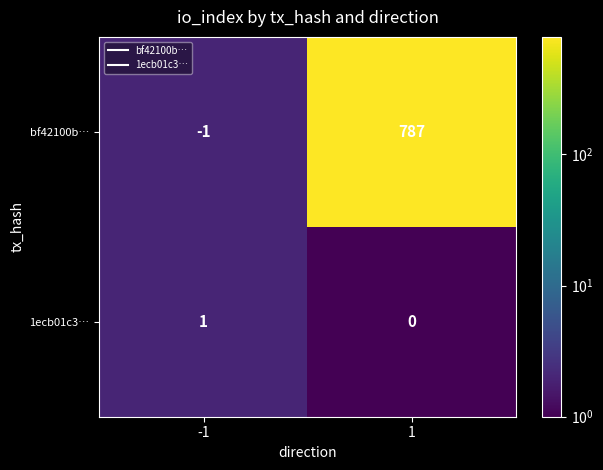

Rank the series by their maximum value, from lowest to highest.

1ecb01c3…, bf42100b…